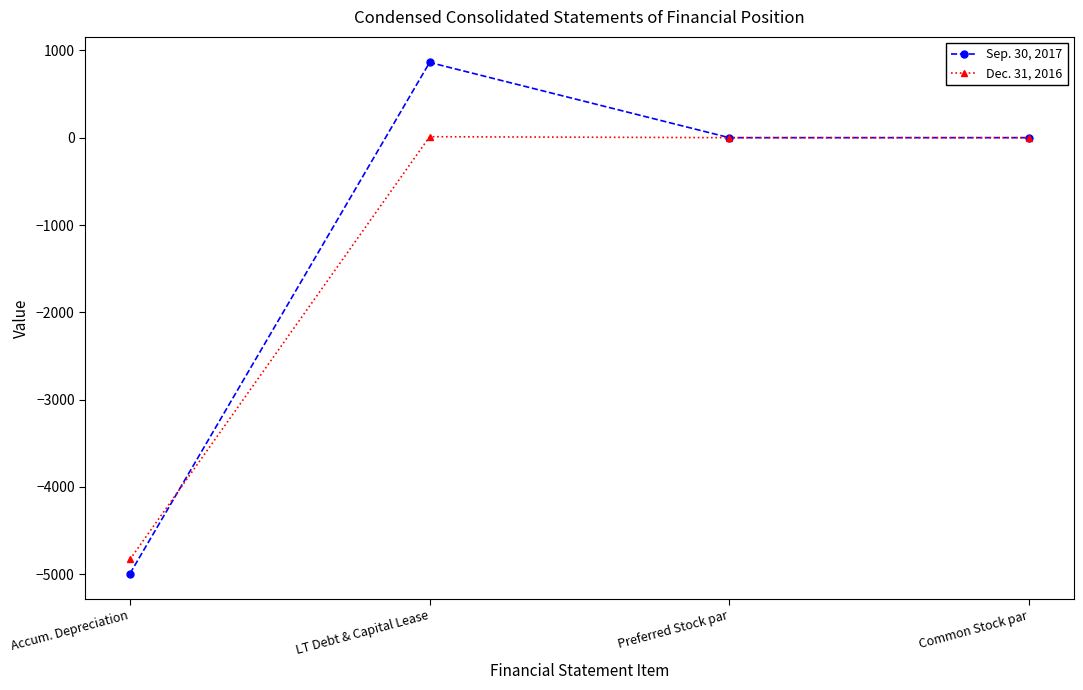

Which label corresponds to the largest value in the chart?

LT Debt & Capital Lease